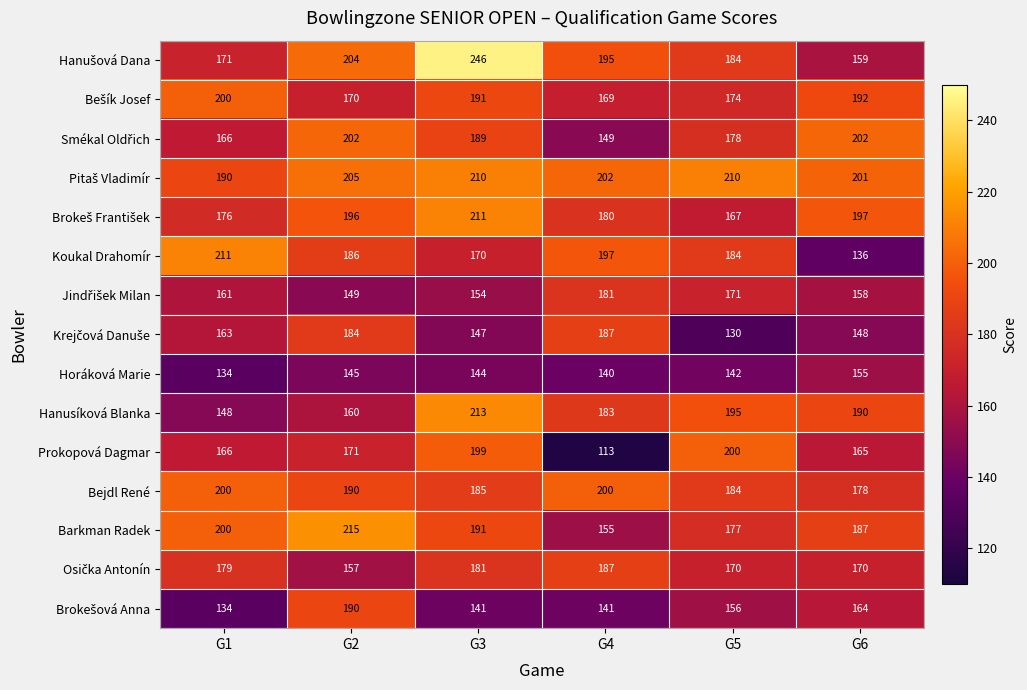

At which label is Barkman Radek closest to 185?

G6